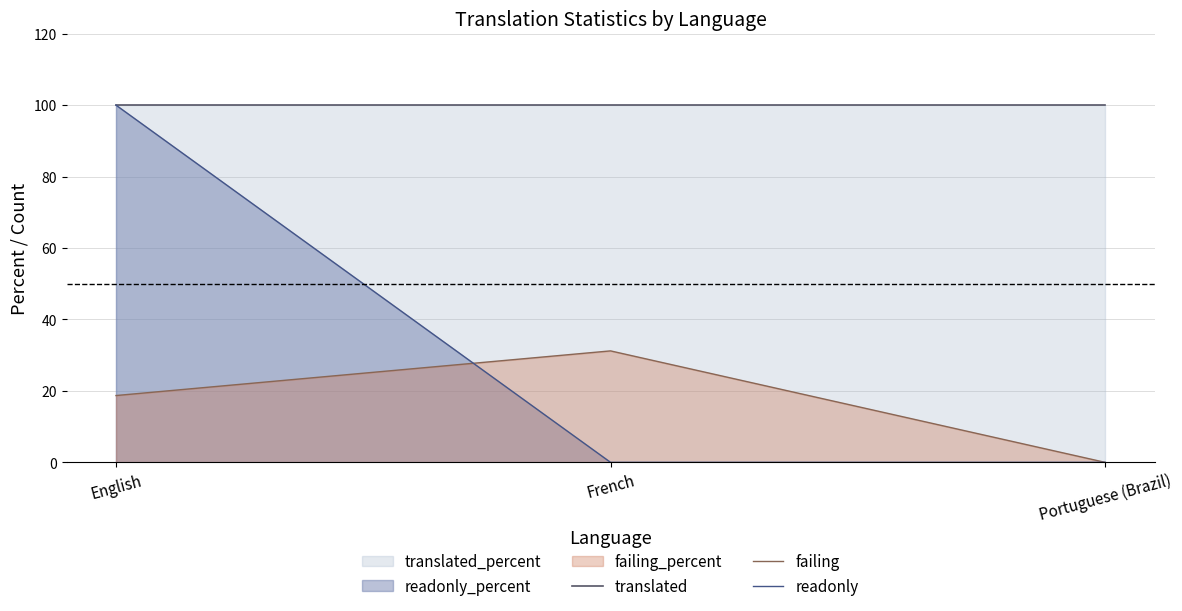

How many readonly values are between 0 and 100?

3